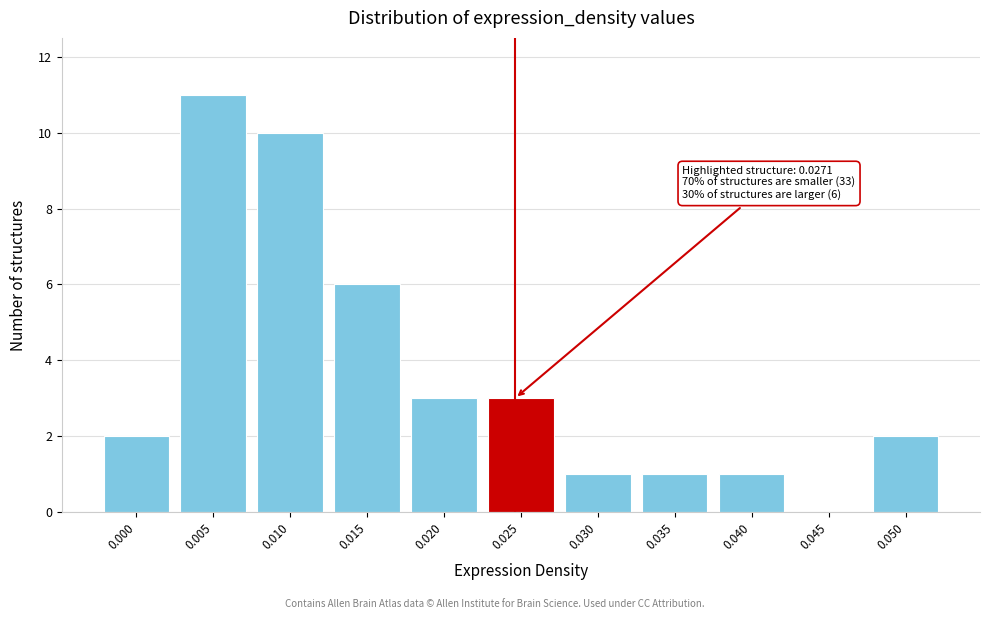

Reading left to right, list all the values displayed in this chart.

0.000=2	0.005=11	0.010=10	0.015=6	0.020=3	0.025=3	0.030=1	0.035=1	0.040=1	0.045=0	0.050=2